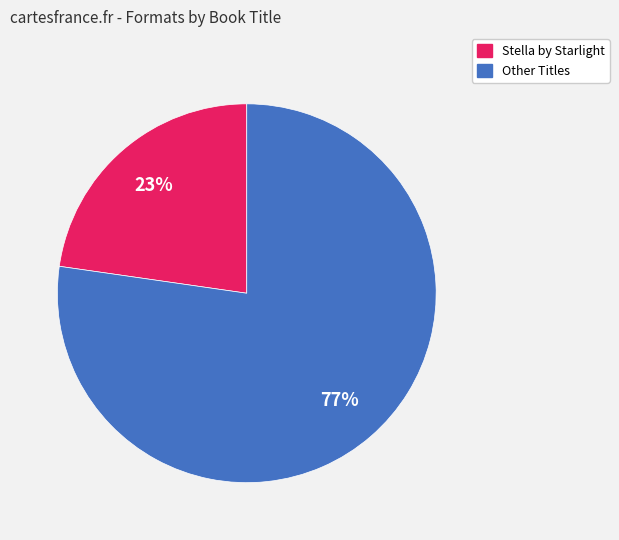

To the nearest percent, what is the average slice percentage?

50%